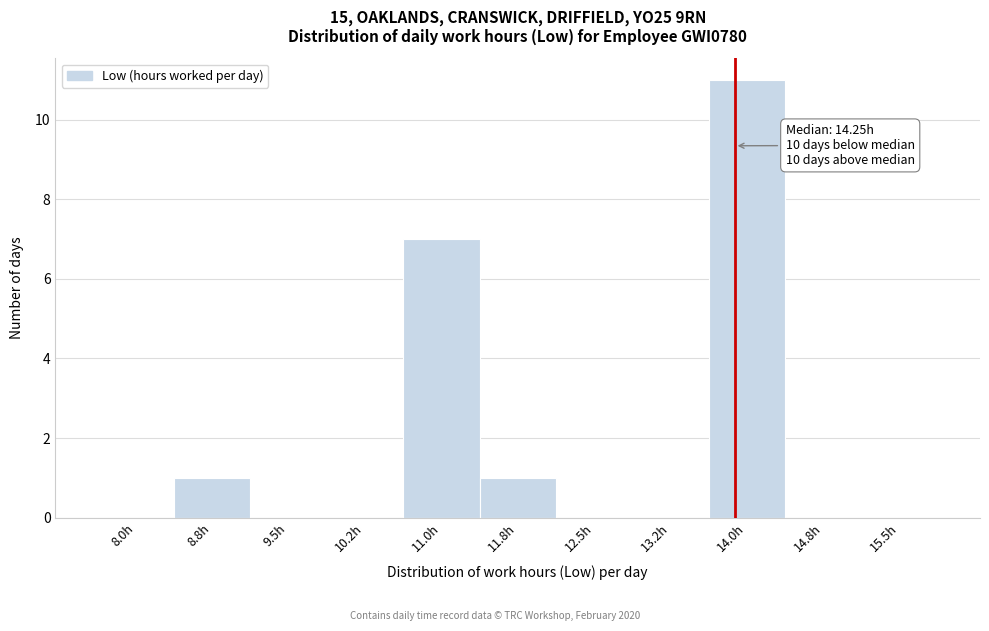

Reading left to right, transcribe all the data shown in this chart.

8.0h=0	8.8h=1	9.5h=0	10.2h=0	11.0h=7	11.8h=1	12.5h=0	13.2h=0	14.0h=11	14.8h=0	15.5h=0